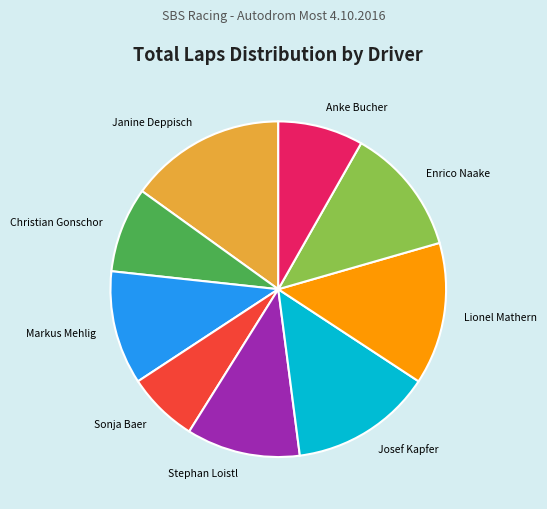

Approximately how many times larger is the value at Anke Bucher compared to Christian Gonschor?

1.0